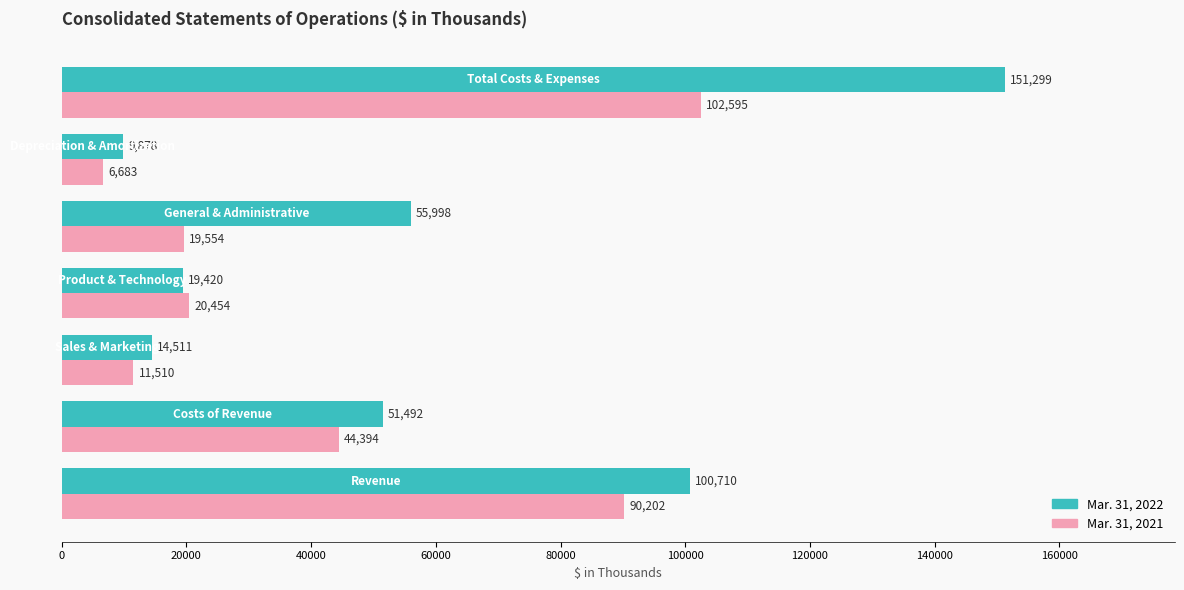

Which series has the widest spread of values?

Mar. 31, 2022